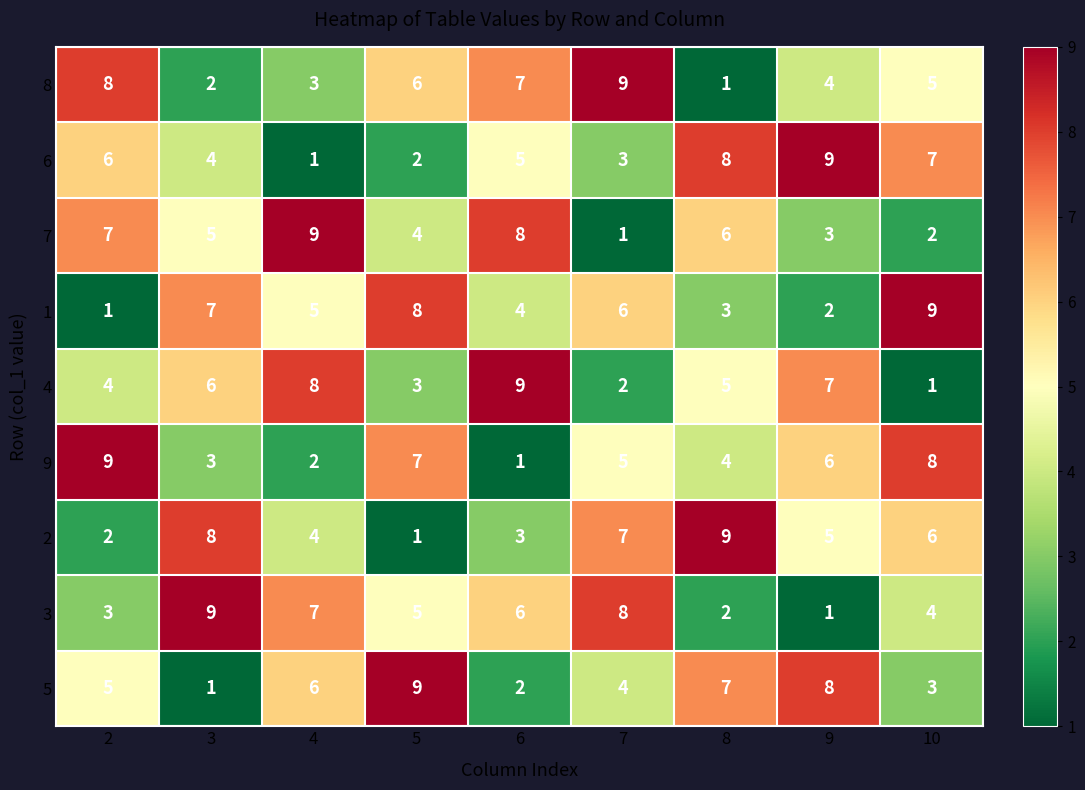

At how many categories does at least one series exceed 2?

9